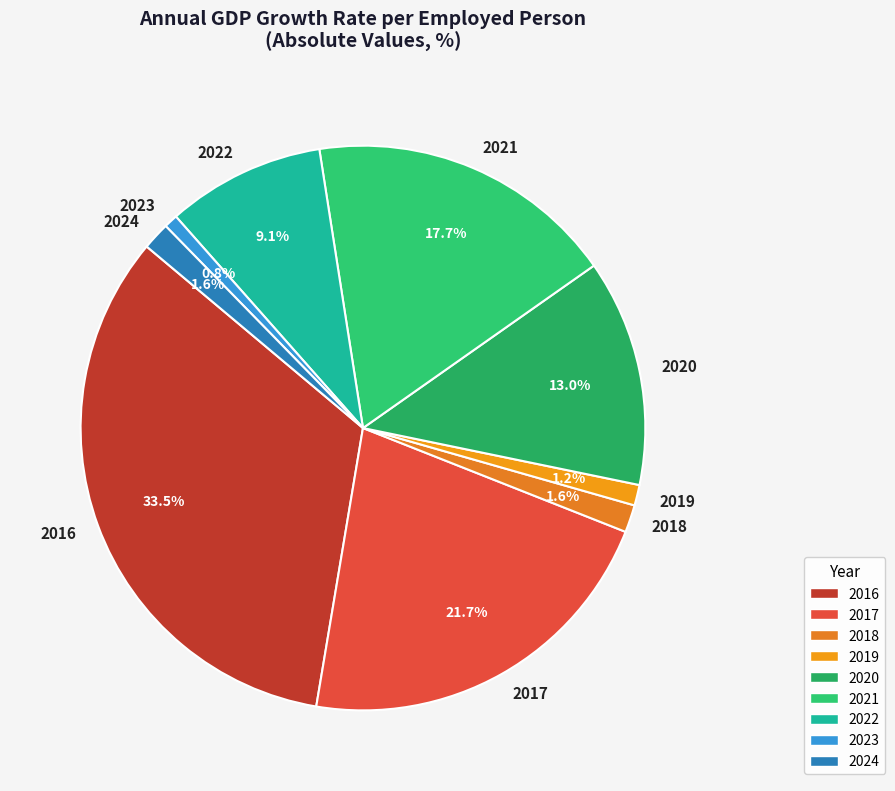

Does any single category account for the majority?

No